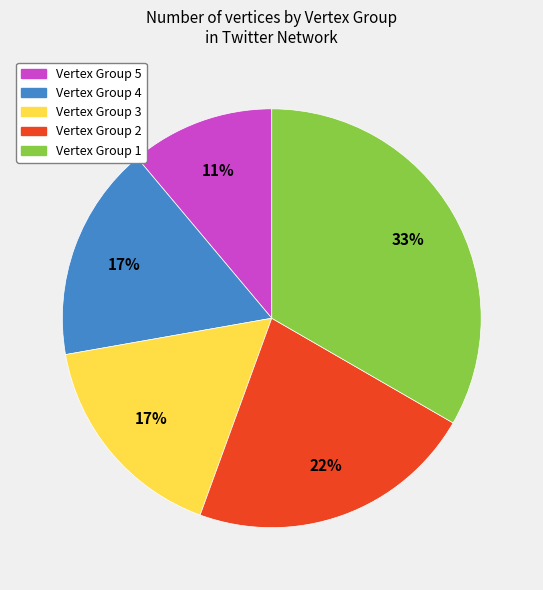

To the nearest percent, what is the combined percentage of Vertex Group 1 and Vertex Group 3?

50%